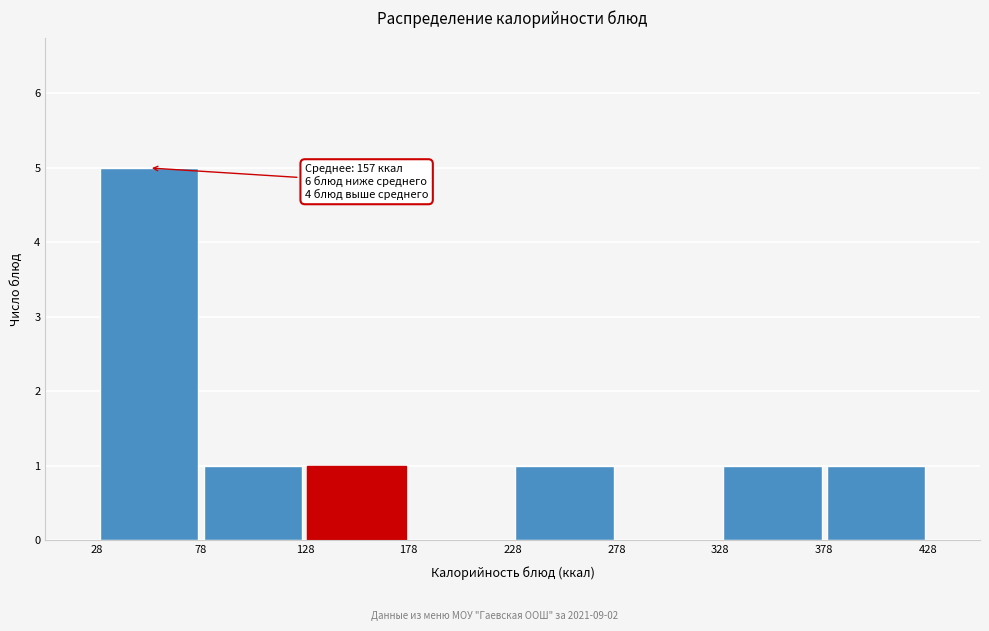

Over which range of the x-axis is the bar tallest?

28 to 78